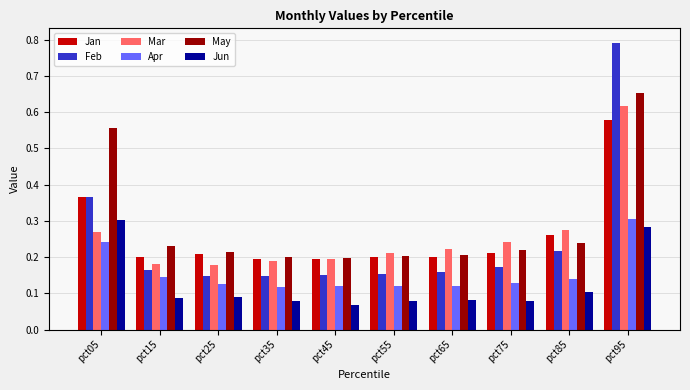

How many Jun values are between 0 and 1?

10